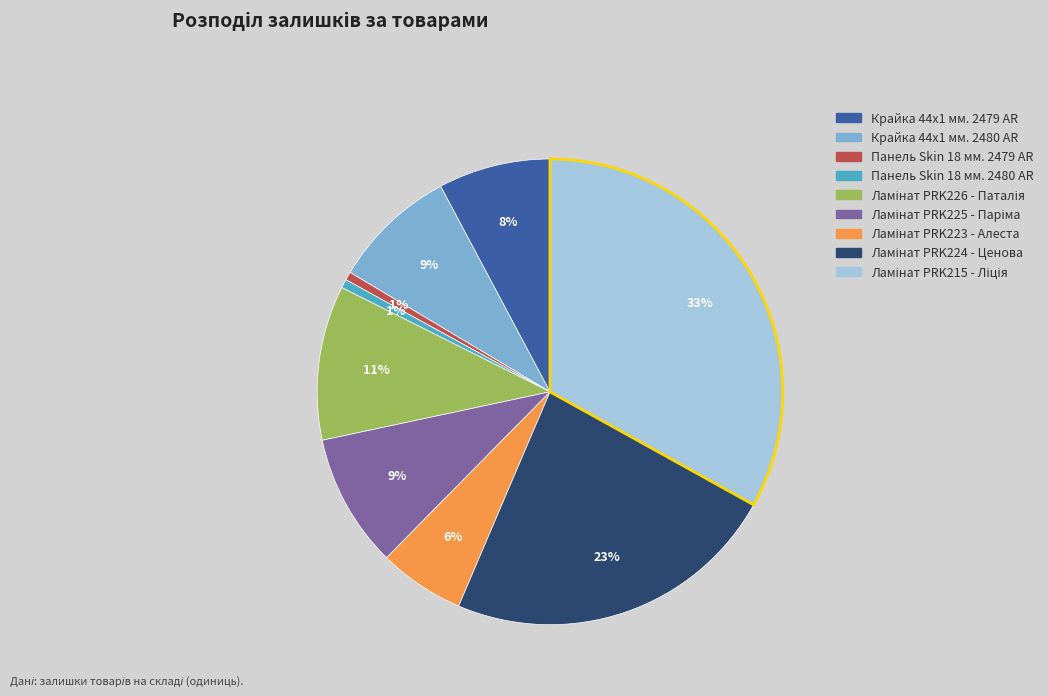

To the nearest percent, what portion does Панель Skin 18 мм. 2480 AR represent?

1%